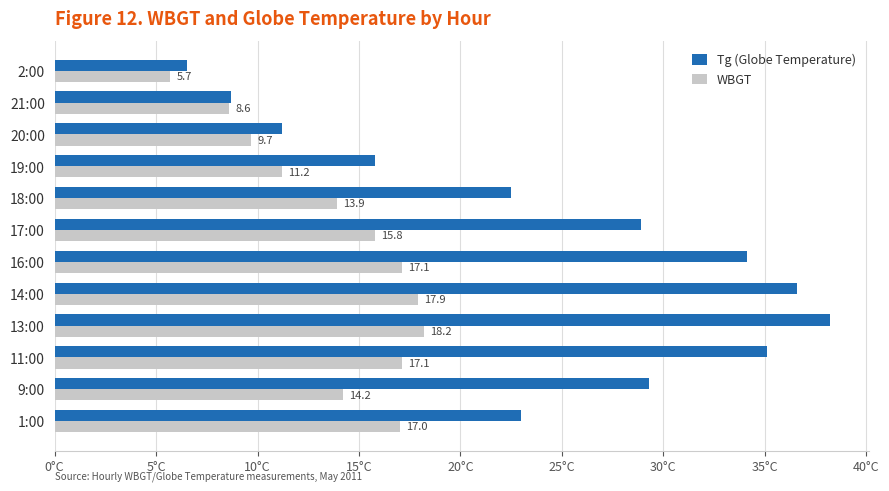

Which category has the lowest value across all series?

2:00